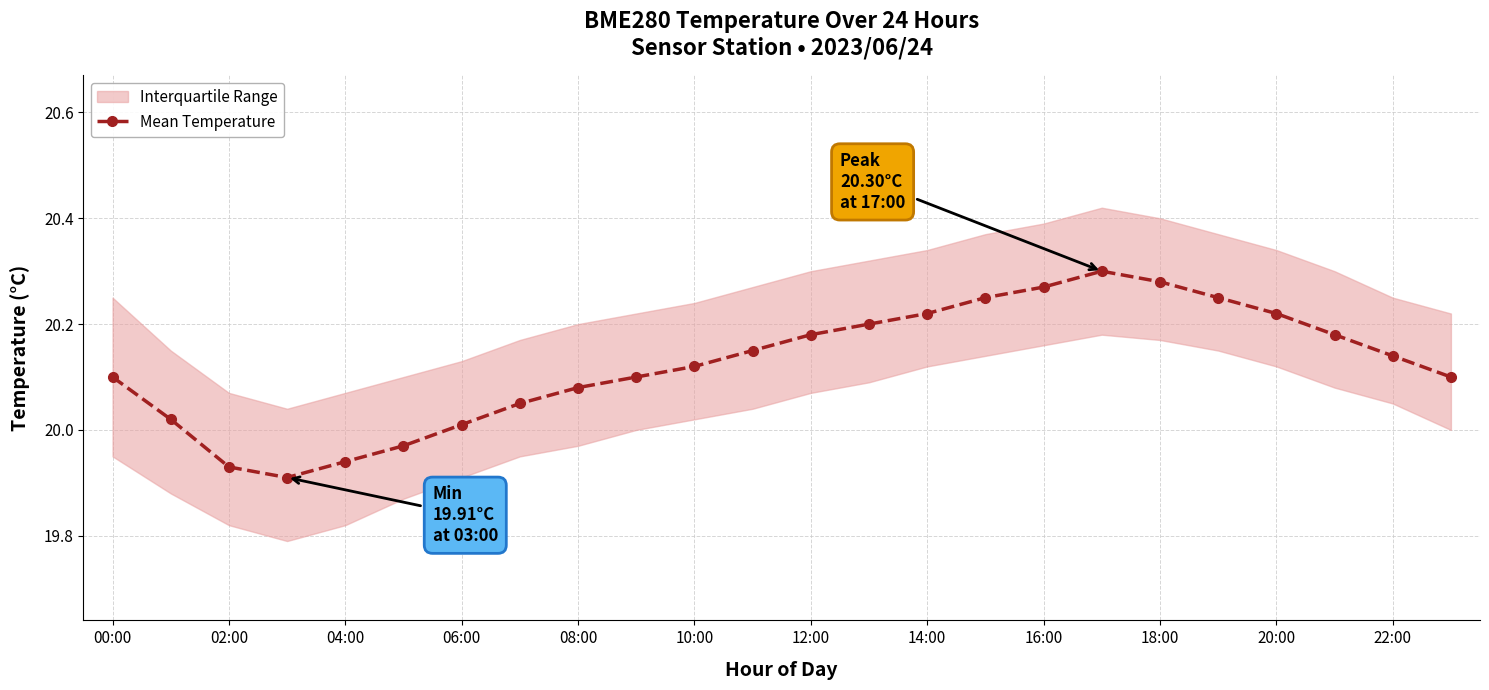

Reading right to left, what are all the values shown in this chart?

20.1	20.1	20.2	20.2	20.2	20.3	20.3	20.3	20.2	20.2	20.2	20.2	20.1	20.1	20.1	20.1	20.1	20.0	20.0	19.9	19.9	19.9	20.0	20.1